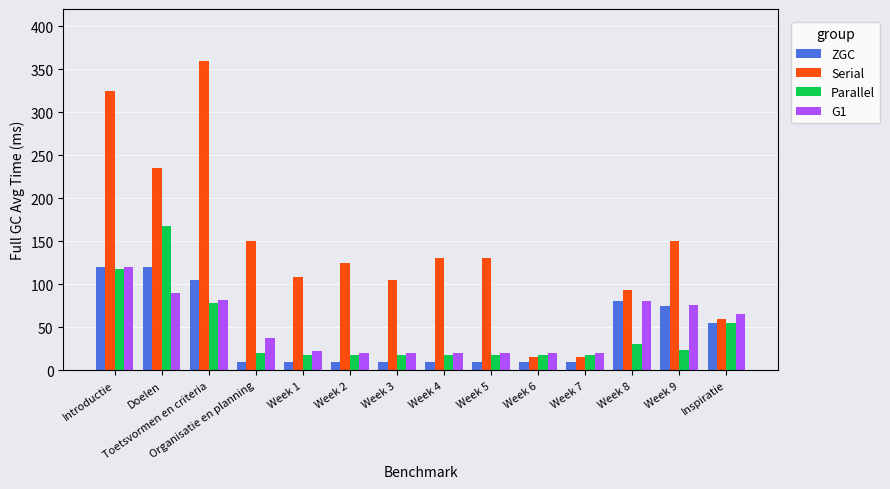

Is the value of Serial at Week 5 greater than the value of ZGC at Week 7?

Yes